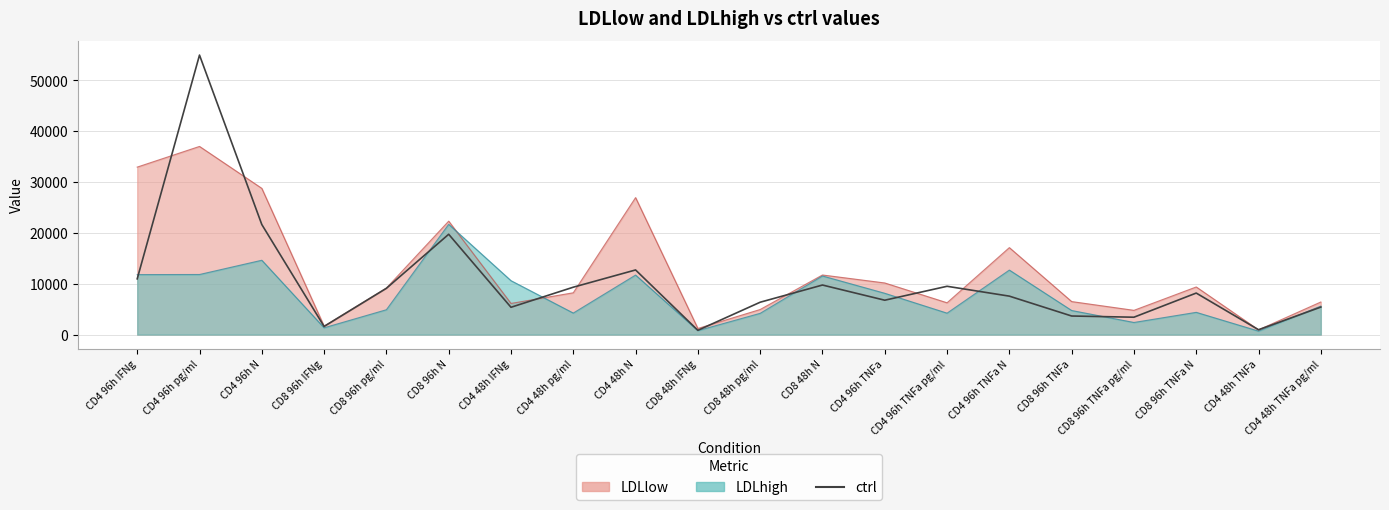

Count the number of categories in the chart.

20